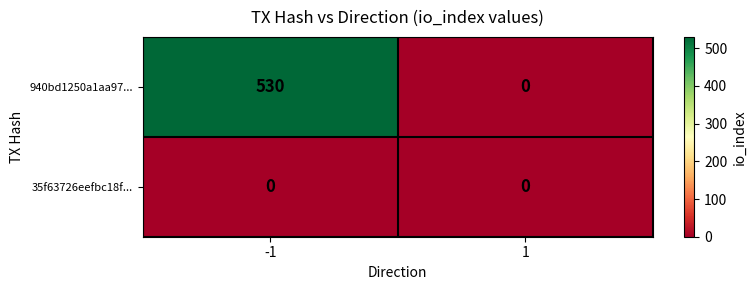

At which category does the chart reach its peak across all series?

-1